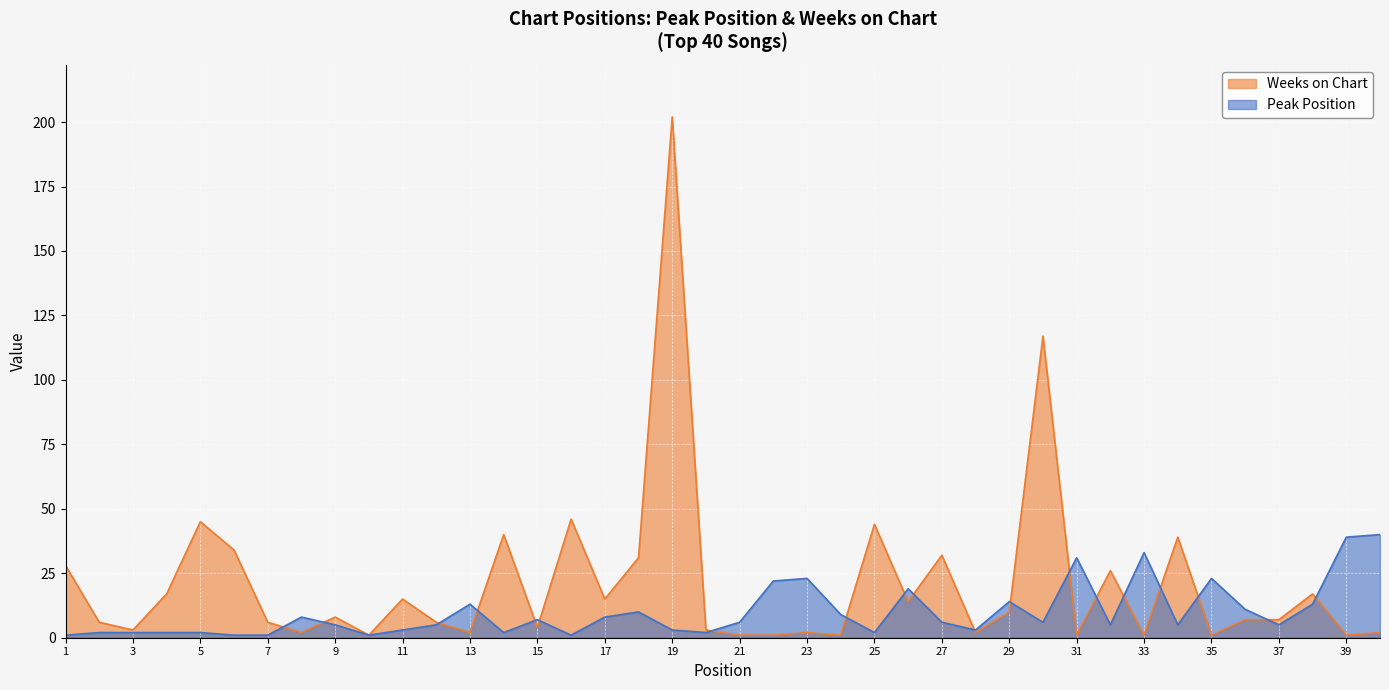

Reading left to right, extract all data points from this chart.

Peak Position: 1	2	2	2	2	1	1	8	5	1	3	5	13	2	7	1	8	10	3	2	6	22	23	9	2	19	6	3	14	6	31	5	33	5	23	11	5	13	39	40
Weeks on Chart: 28	6	3	17	45	34	6	2	8	1	15	6	2	40	4	46	15	31	202	3	1	1	2	1	44	14	32	2	10	117	1	26	1	39	1	7	7	17	1	2